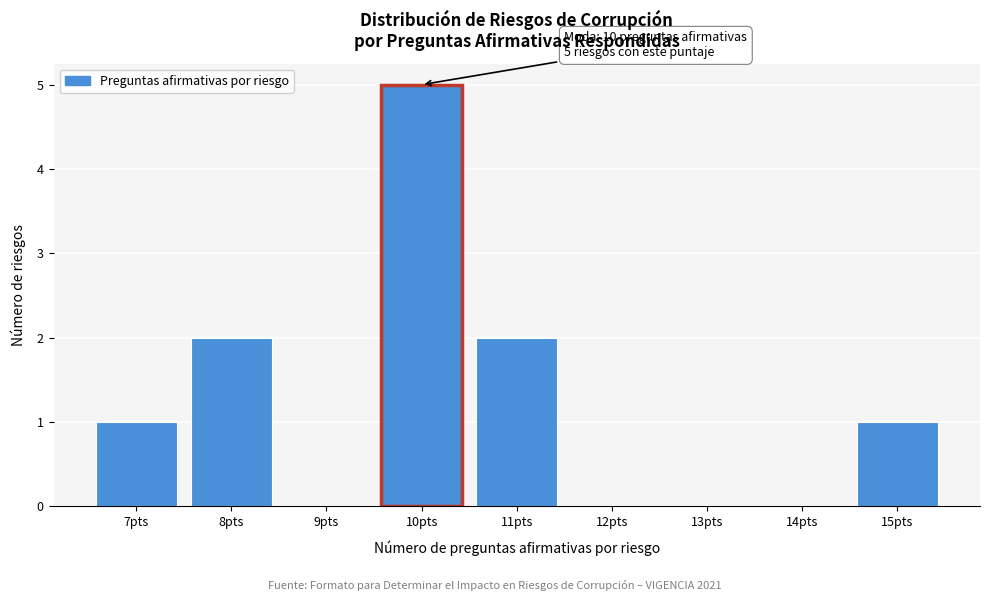

The chart shows a value of 3 at 9pts. True or false?

False